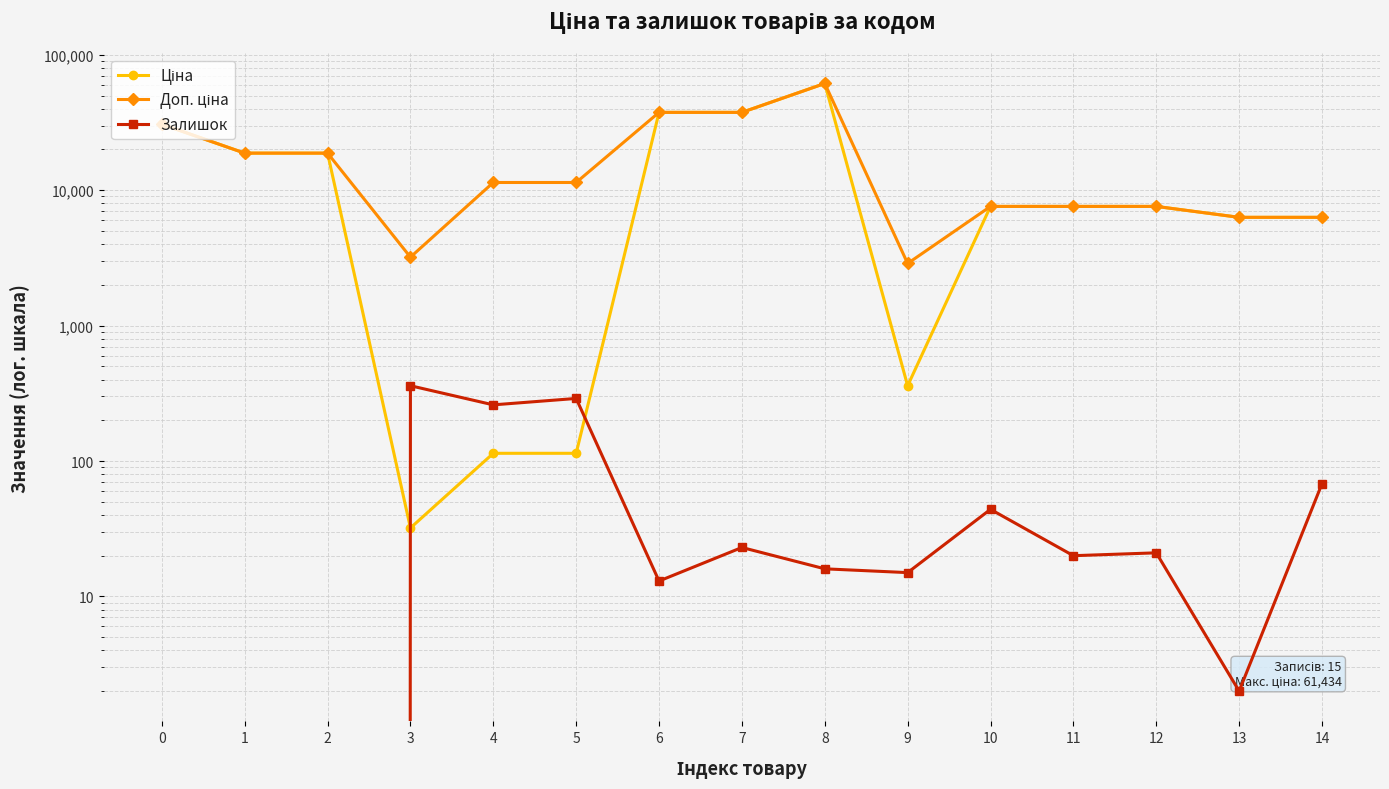

Where does the Залишок series first go above 20?

3